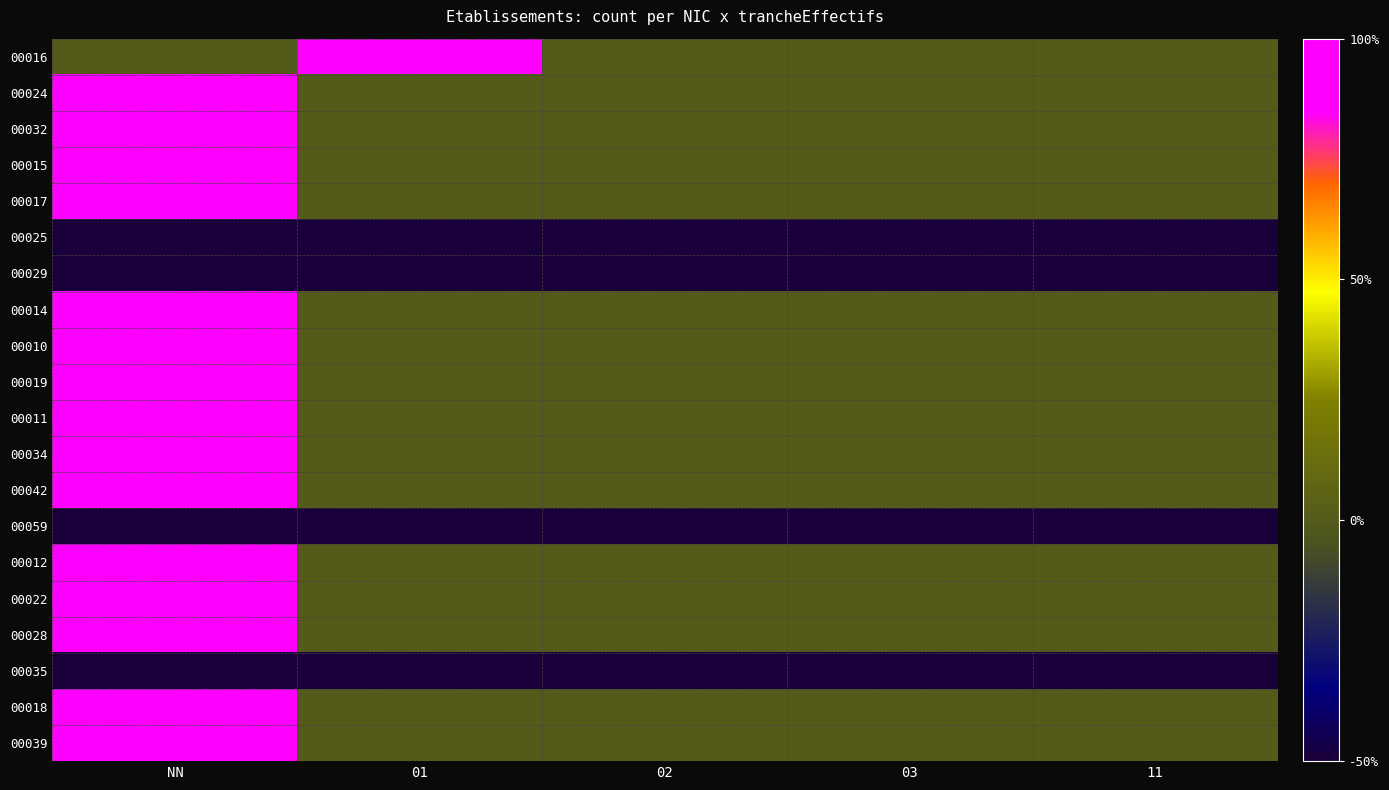

Reading left to right, what are all the values shown in this chart?

00016: NN=0.0	01=1.0	02=0.0	03=0.0	11=0.0
00024: NN=1.0	01=0.0	02=0.0	03=0.0	11=0.0
00032: NN=1.0	01=0.0	02=0.0	03=0.0	11=0.0
00015: NN=1.0	01=0.0	02=0.0	03=0.0	11=0.0
00017: NN=1.0	01=0.0	02=0.0	03=0.0	11=0.0
00025: NN=-0.5	01=-0.5	02=-0.5	03=-0.5	11=-0.5
00029: NN=-0.5	01=-0.5	02=-0.5	03=-0.5	11=-0.5
00014: NN=1.0	01=0.0	02=0.0	03=0.0	11=0.0
00010: NN=1.0	01=0.0	02=0.0	03=0.0	11=0.0
00019: NN=1.0	01=0.0	02=0.0	03=0.0	11=0.0
00011: NN=1.0	01=0.0	02=0.0	03=0.0	11=0.0
00034: NN=1.0	01=0.0	02=0.0	03=0.0	11=0.0
00042: NN=1.0	01=0.0	02=0.0	03=0.0	11=0.0
00059: NN=-0.5	01=-0.5	02=-0.5	03=-0.5	11=-0.5
00012: NN=1.0	01=0.0	02=0.0	03=0.0	11=0.0
00022: NN=1.0	01=0.0	02=0.0	03=0.0	11=0.0
00028: NN=1.0	01=0.0	02=0.0	03=0.0	11=0.0
00035: NN=-0.5	01=-0.5	02=-0.5	03=-0.5	11=-0.5
00018: NN=1.0	01=0.0	02=0.0	03=0.0	11=0.0
00039: NN=1.0	01=0.0	02=0.0	03=0.0	11=0.0